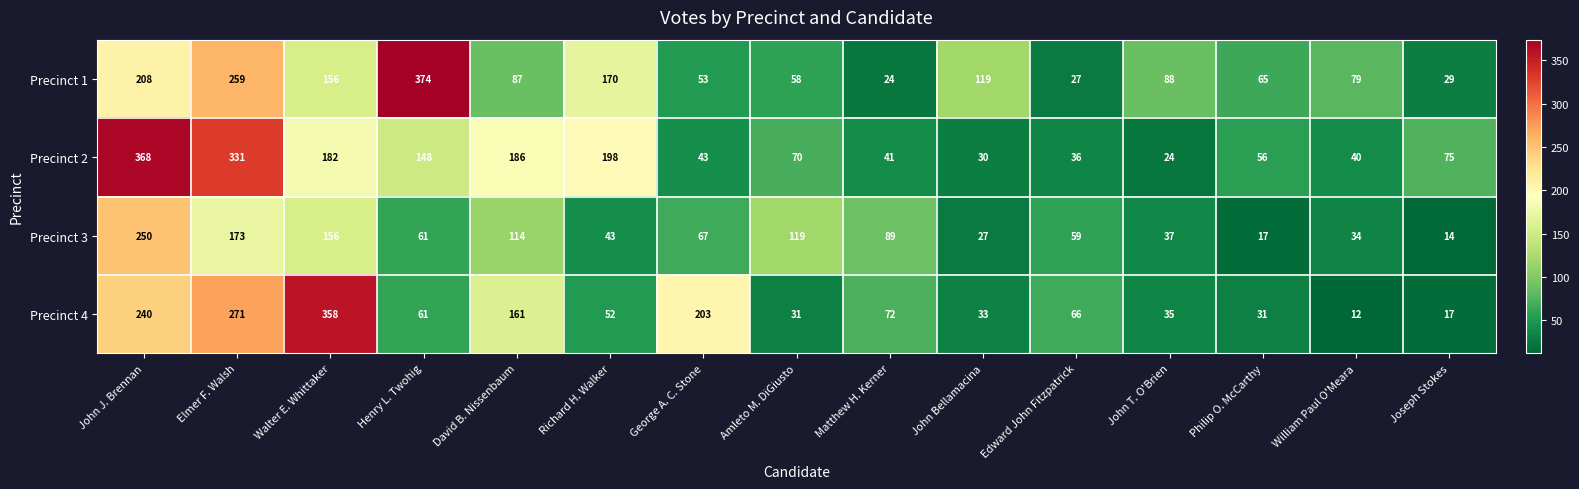

Is it true that Precinct 4 equals 12 at William Paul O'Meara?

True